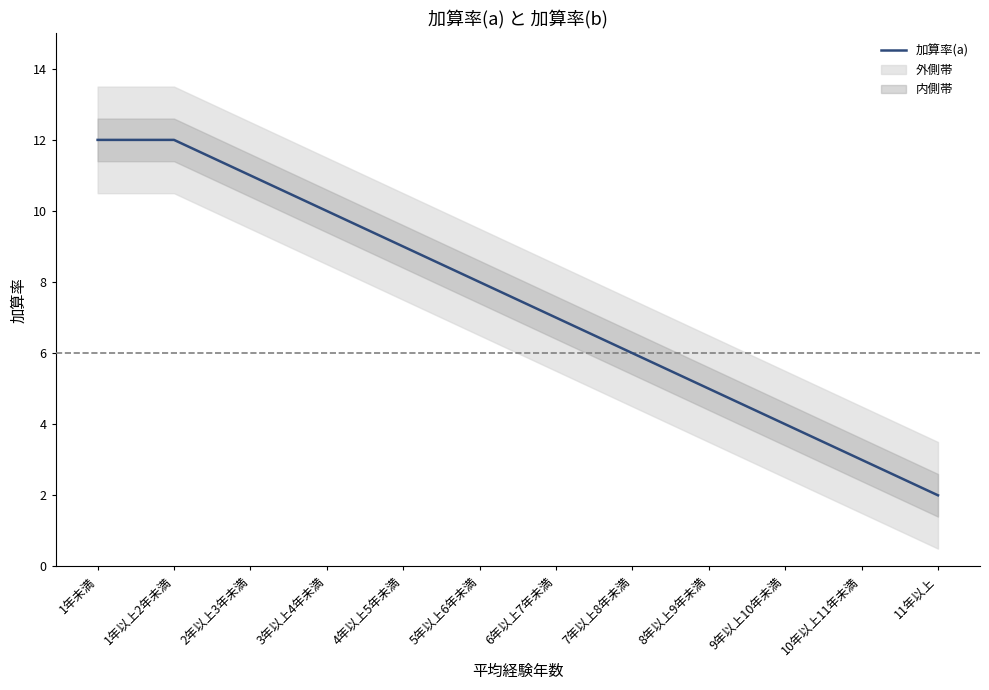

What is the value of the 5th point from the left?

9